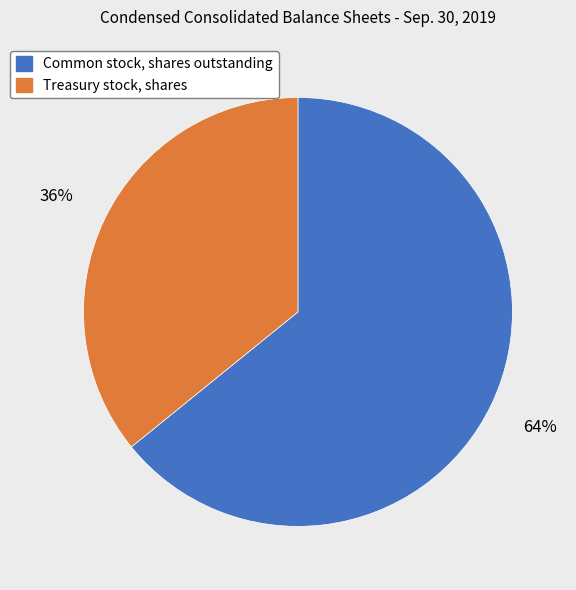

Combined, do Treasury stock, shares and Common stock, shares outstanding account for over 50%?

Yes